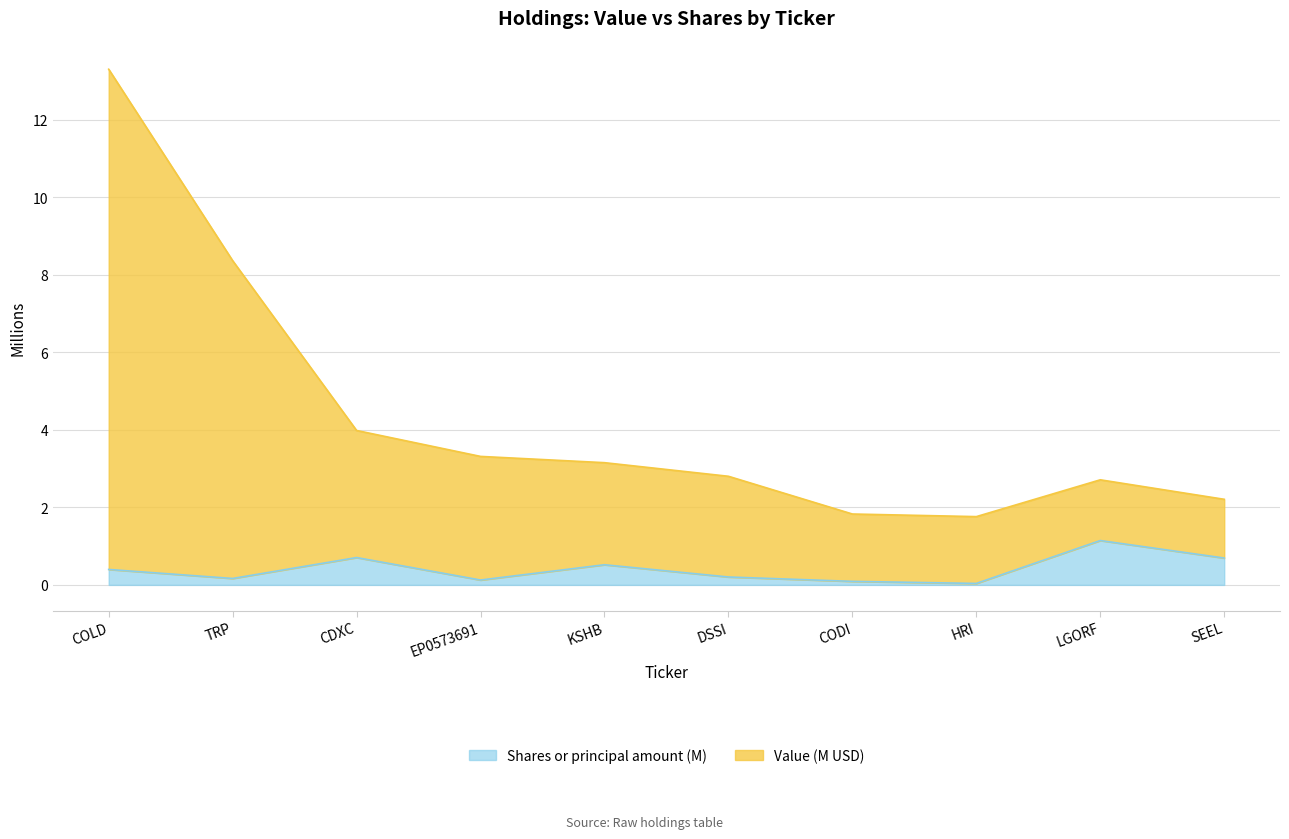

List the series in order of their overall mean, highest first.

Value, Shares or principal amount